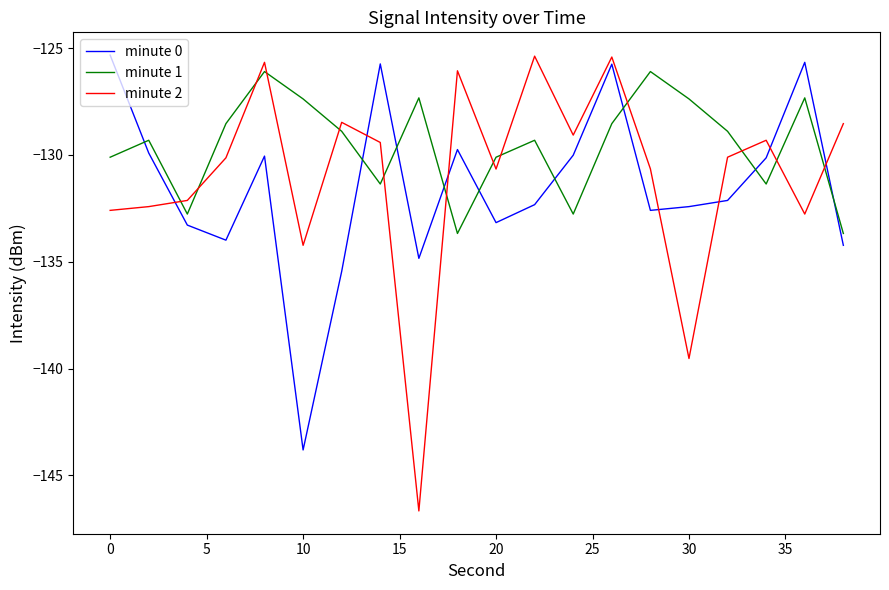

What is the average value of the minute 1 series?

-129.5